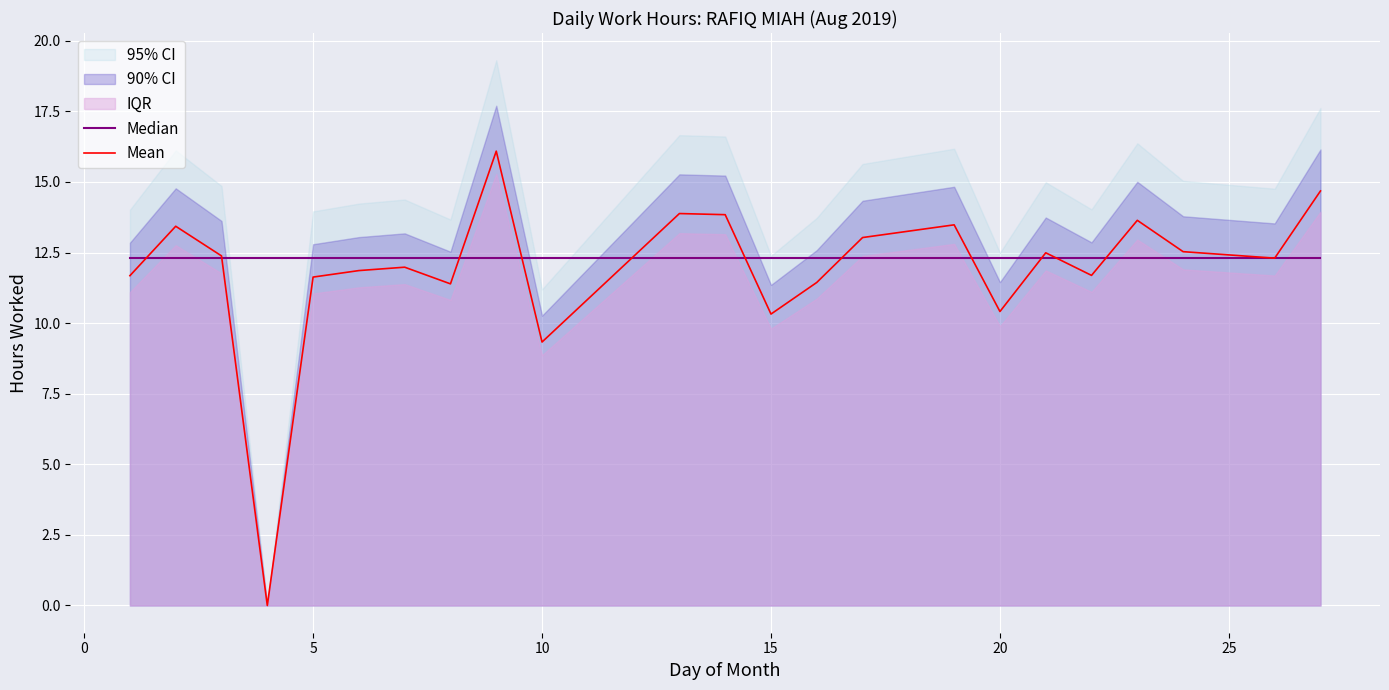

Which series has the largest total across all categories?

Median